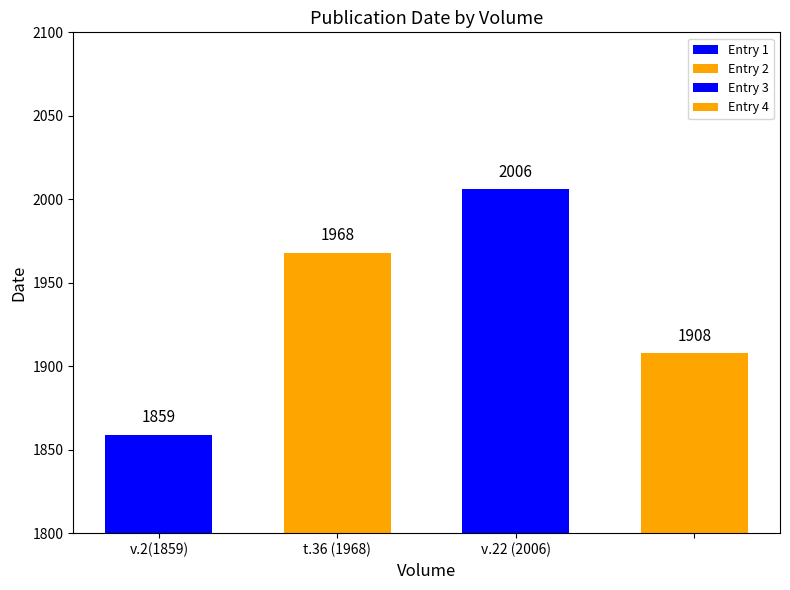

Does the chart contain any negative values?

No